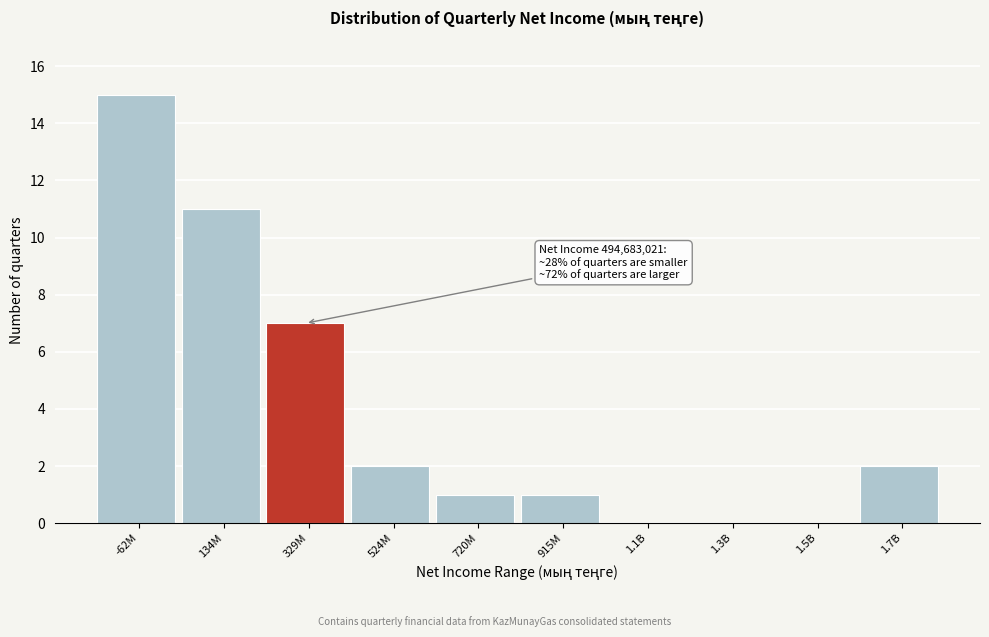

Reading left to right, list all the values displayed in this chart.

-62M=15	134M=11	329M=7	524M=2	720M=1	915M=1	1.1B=0	1.3B=0	1.5B=0	1.7B=2